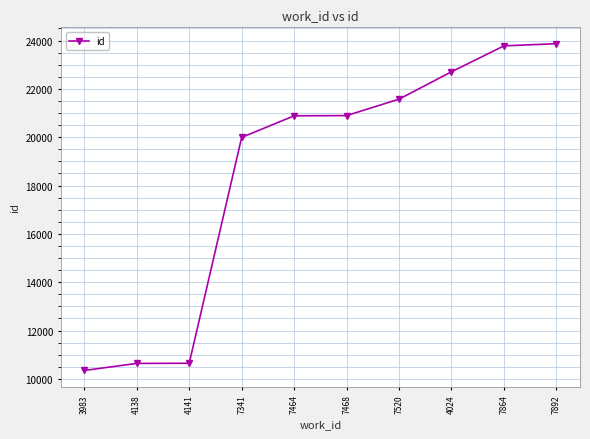

Which has a higher value, 7464 or 7892?

7892